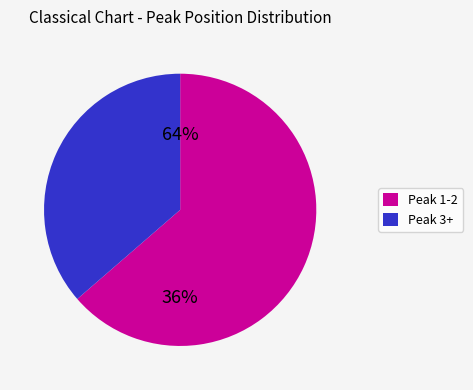

Does 10 account for over 50% of the chart?

No